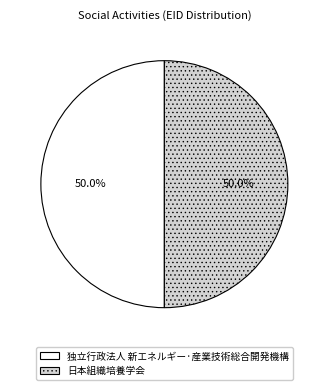

What is the ratio of the value at 日本組織培養学会 to the value at 独立行政法人 新エネルギー·産業技術総合開発機構?

1.0